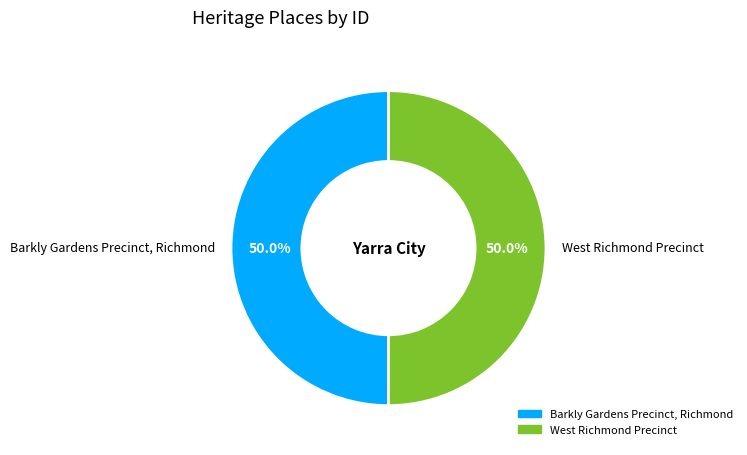

What percentage is NOT represented by West Richmond Precinct?

50.0%